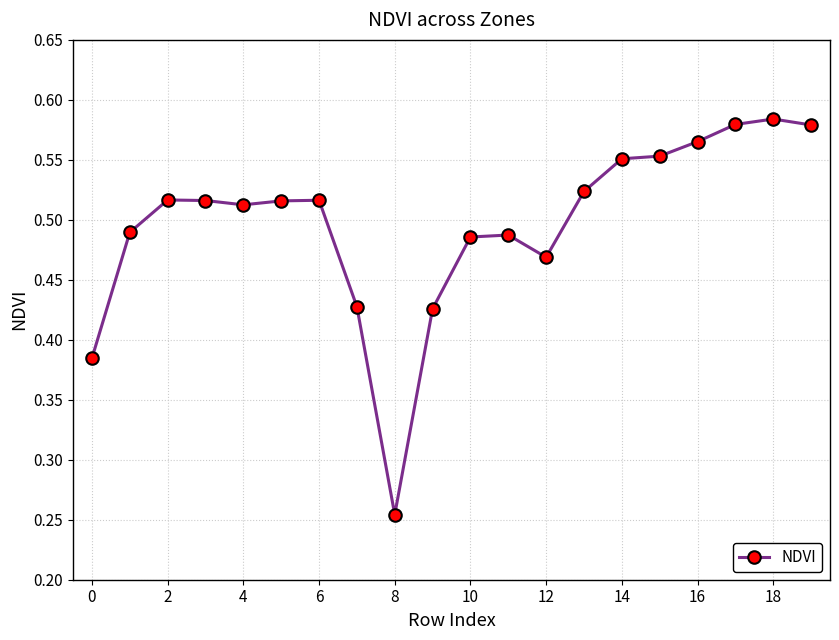

How many values are between 0 and 1?

20